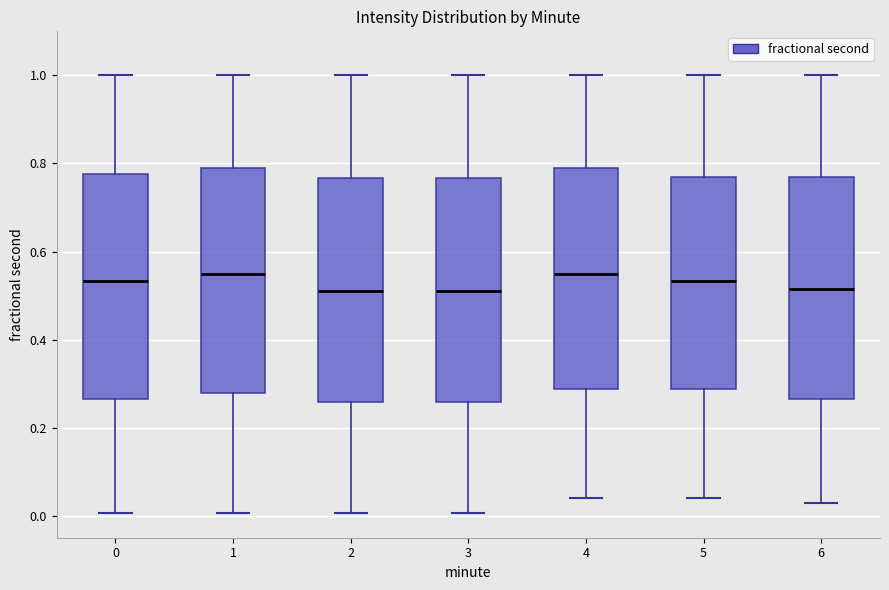

Reading left to right, read every box against the y-axis: the position of its median line, the range the box covers, and the ends of its whiskers. The values are not printed on the chart, so give them approximately, as read against the axis.

0: median 0.54, box 0.26 to 0.78, whiskers 0.00 to 1.00
1: median 0.54, box 0.28 to 0.80, whiskers 0.00 to 1.00
2: median 0.50, box 0.26 to 0.76, whiskers 0.00 to 1.00
3: median 0.50, box 0.26 to 0.76, whiskers 0.00 to 1.00
4: median 0.54, box 0.28 to 0.80, whiskers 0.04 to 1.00
5: median 0.54, box 0.28 to 0.76, whiskers 0.04 to 1.00
6: median 0.52, box 0.26 to 0.76, whiskers 0.02 to 1.00